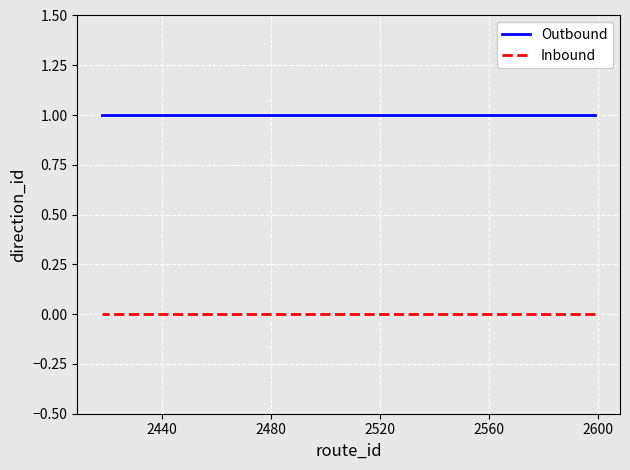

List the series in order of their overall mean, highest first.

Outbound, Inbound